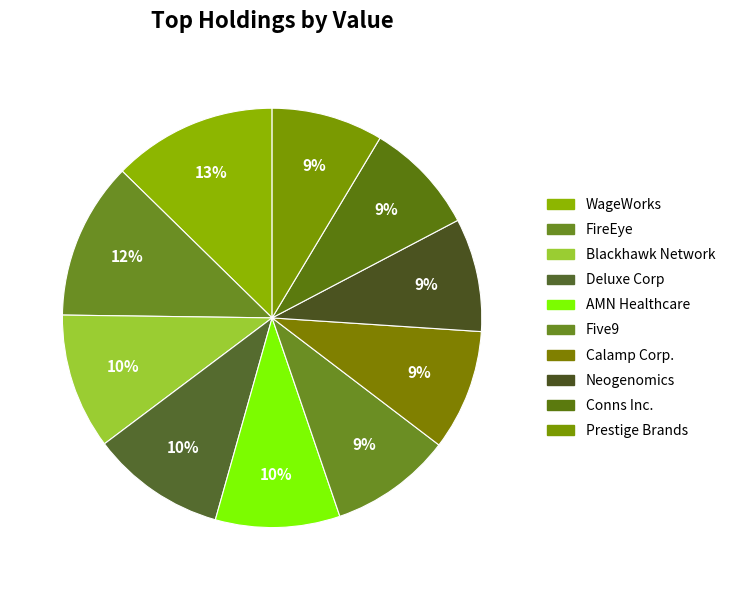

Is there any slice that represents more than half of the pie?

No